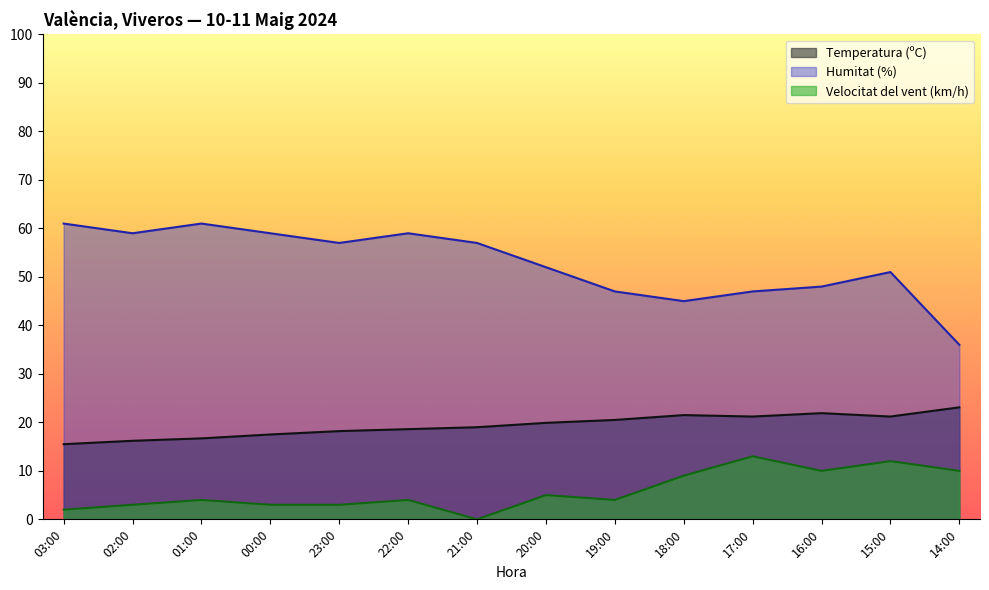

True or false: Humitat (%) has a value of 23.4 at 21:00.

False